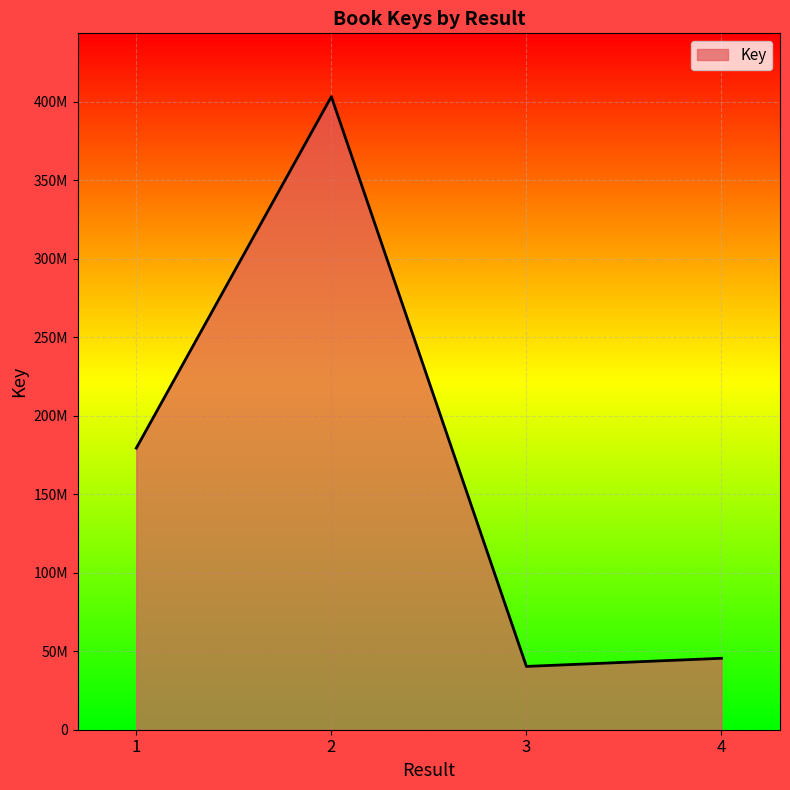

Which label corresponds to the smallest value in the chart?

3